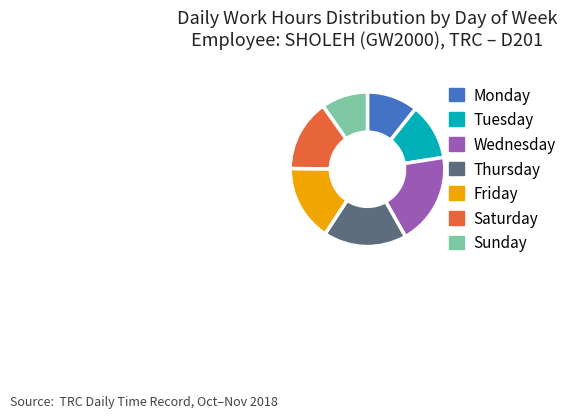

Is there a majority slice in this chart?

No